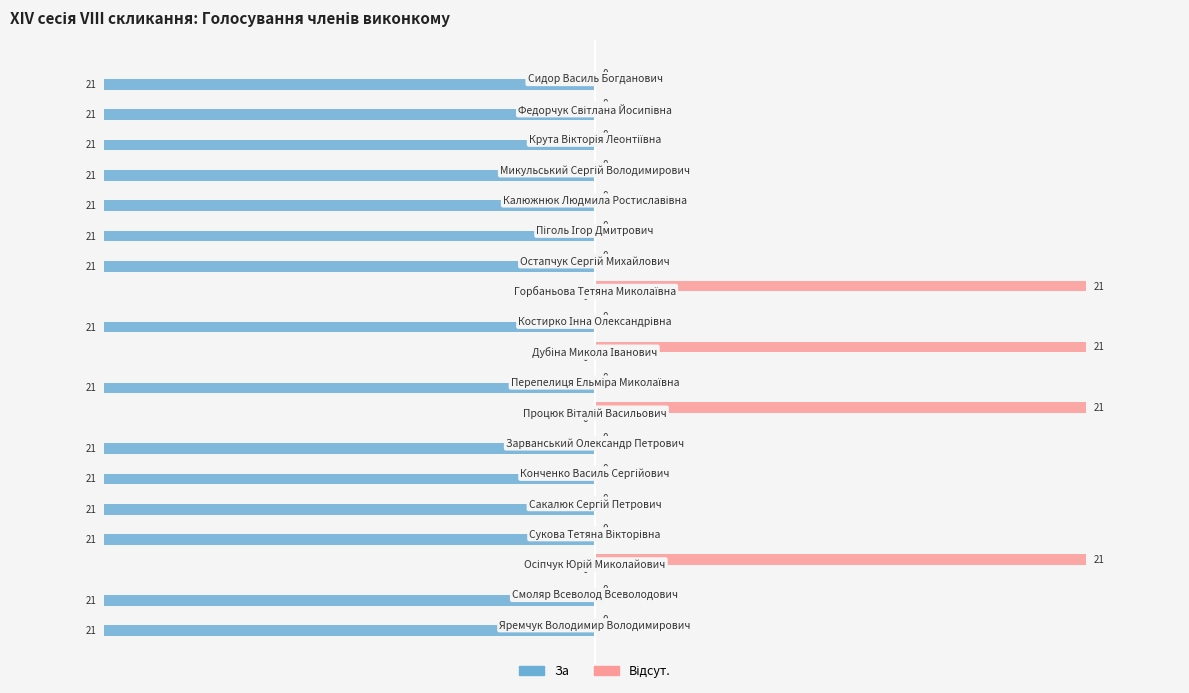

What is the greatest value displayed?

21